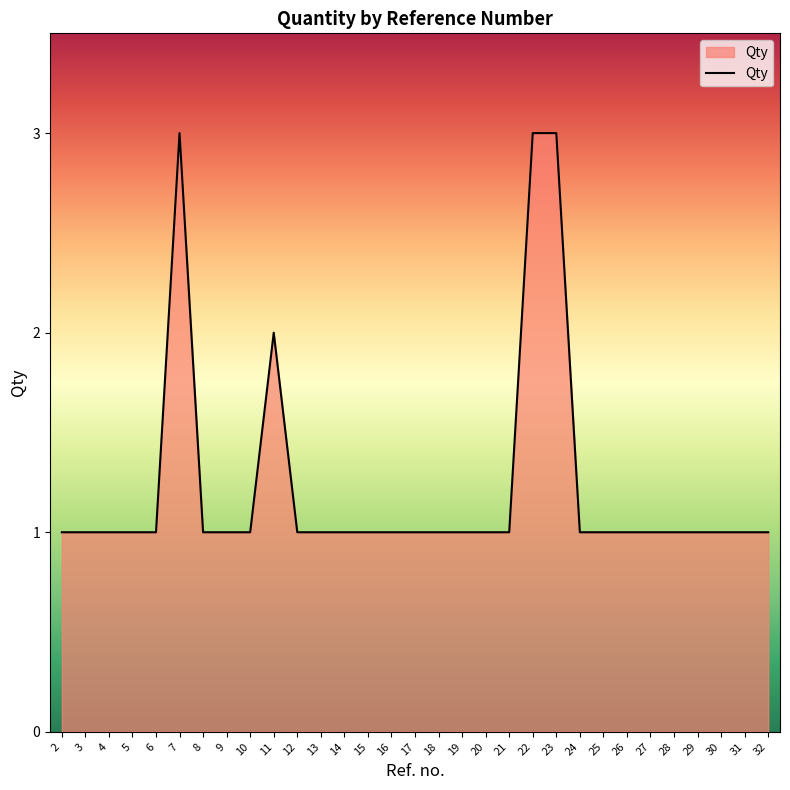

True or false: the data shows 2 at 2.

False